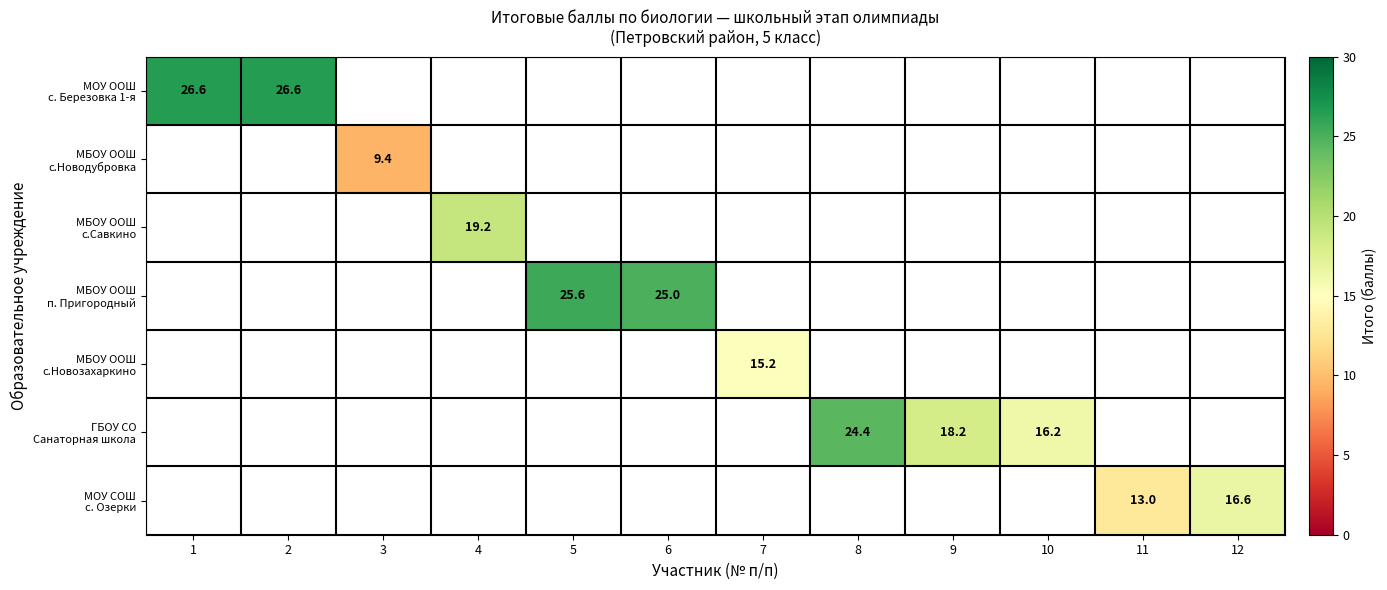

How many series are shown in this chart?

7